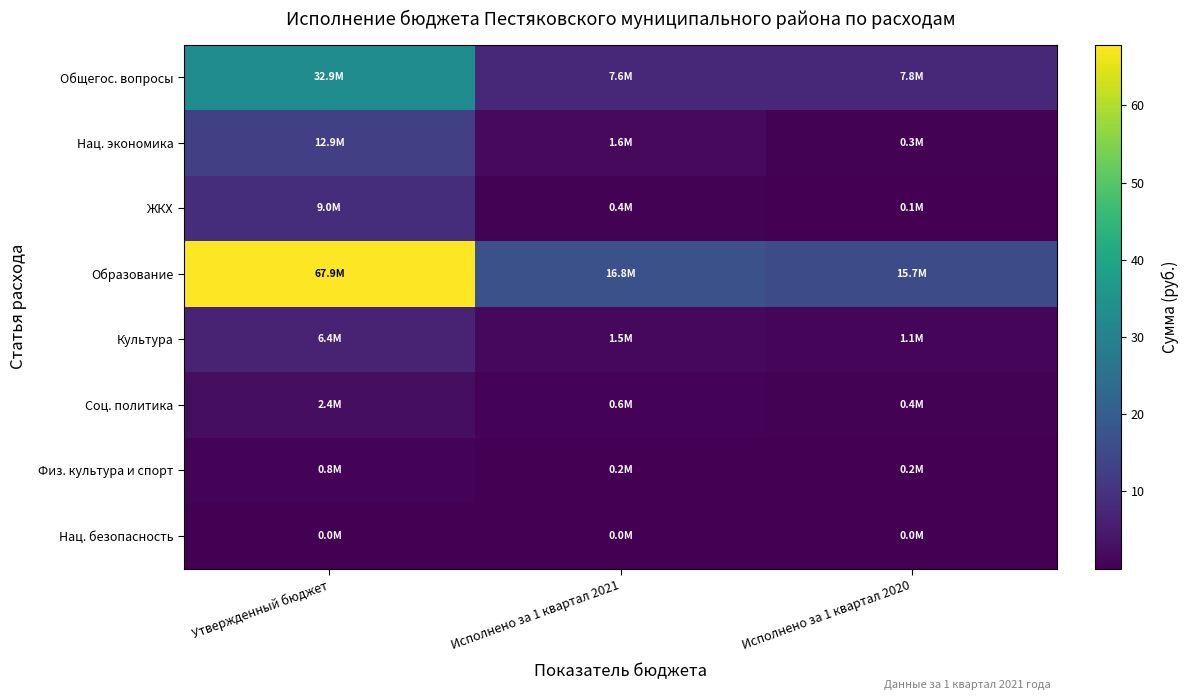

At which category is the sum across all series the highest?

Утвержденный бюджет